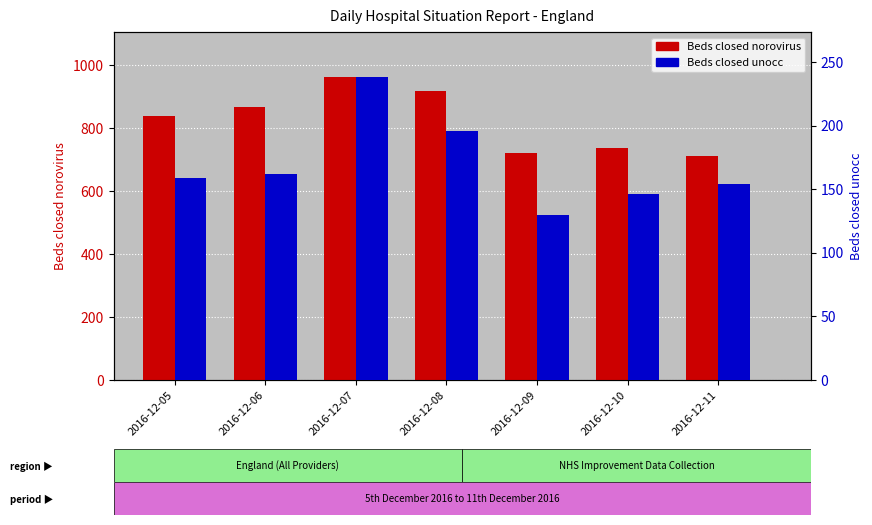

Reading left to right, extract all data points from this chart.

Beds closed norovirus: 2016-12-05=838	2016-12-06=869	2016-12-07=962	2016-12-08=918	2016-12-09=721	2016-12-10=739	2016-12-11=713
Beds closed unocc: 2016-12-05=159	2016-12-06=162	2016-12-07=238	2016-12-08=196	2016-12-09=130	2016-12-10=146	2016-12-11=154